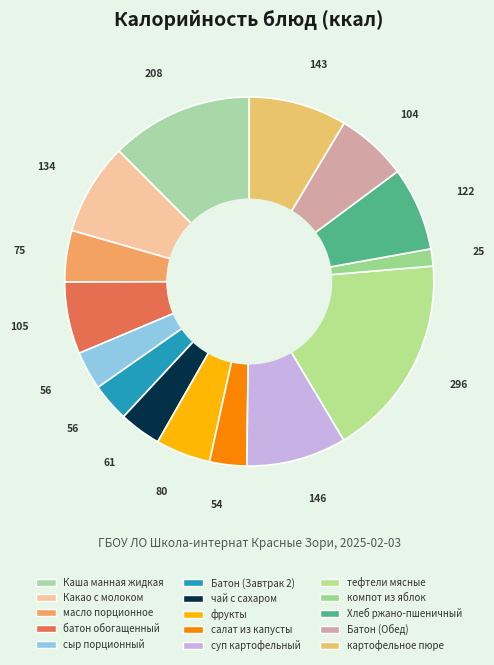

Is Какао с молоком the majority of the pie?

No